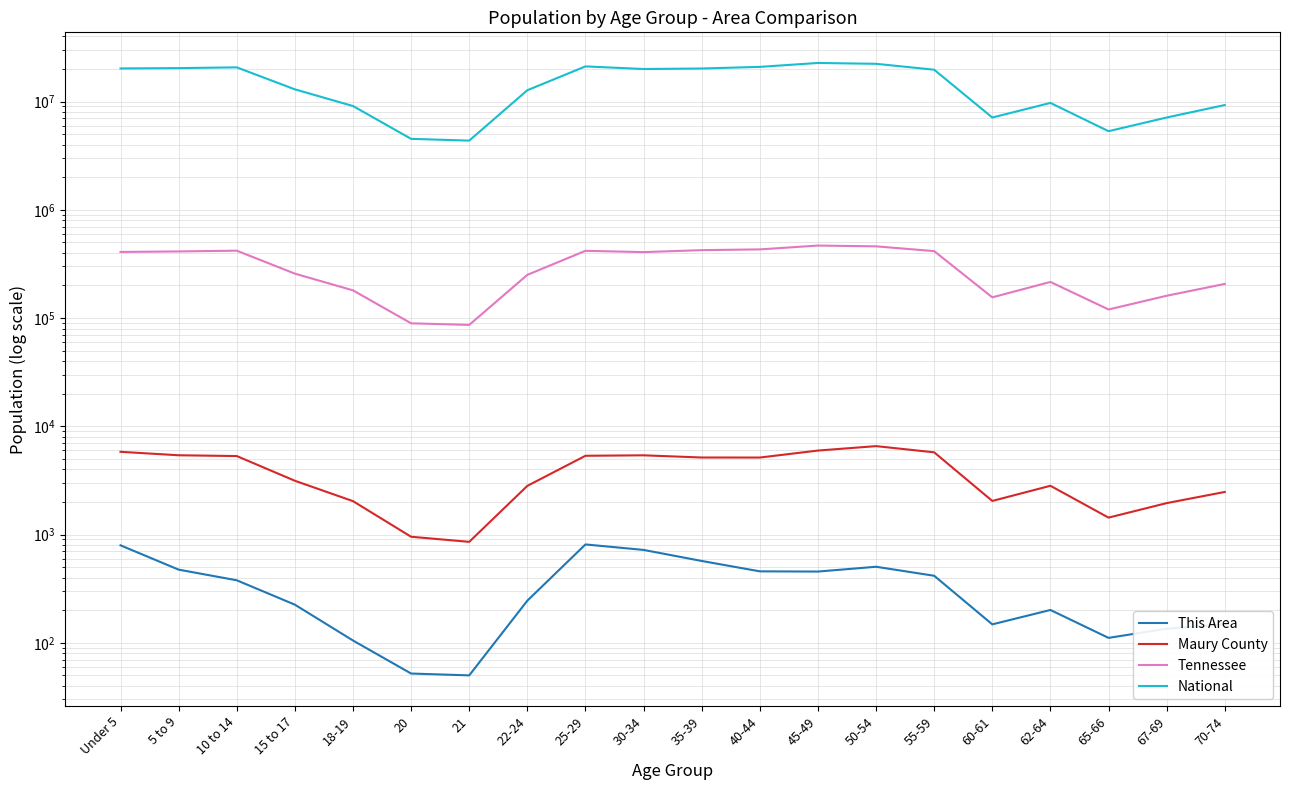

How many values in the National series are below 19664805?

10